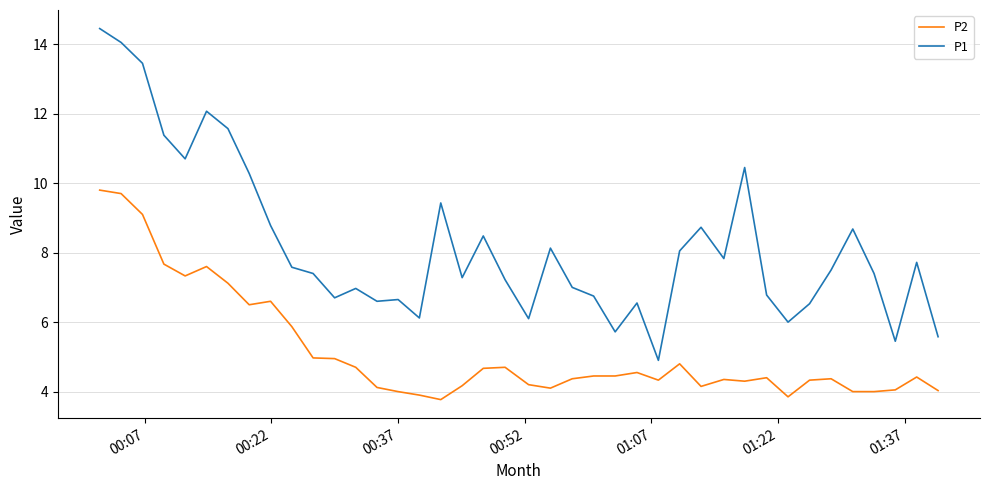

Which series has the largest total across all categories?

P1